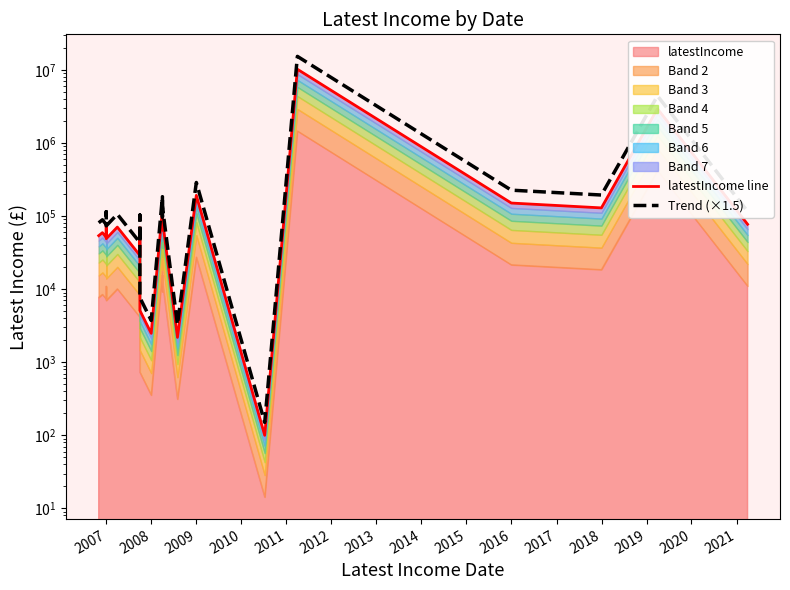

True or false: latestIncome line has more than 2 points higher than both neighbors.

True